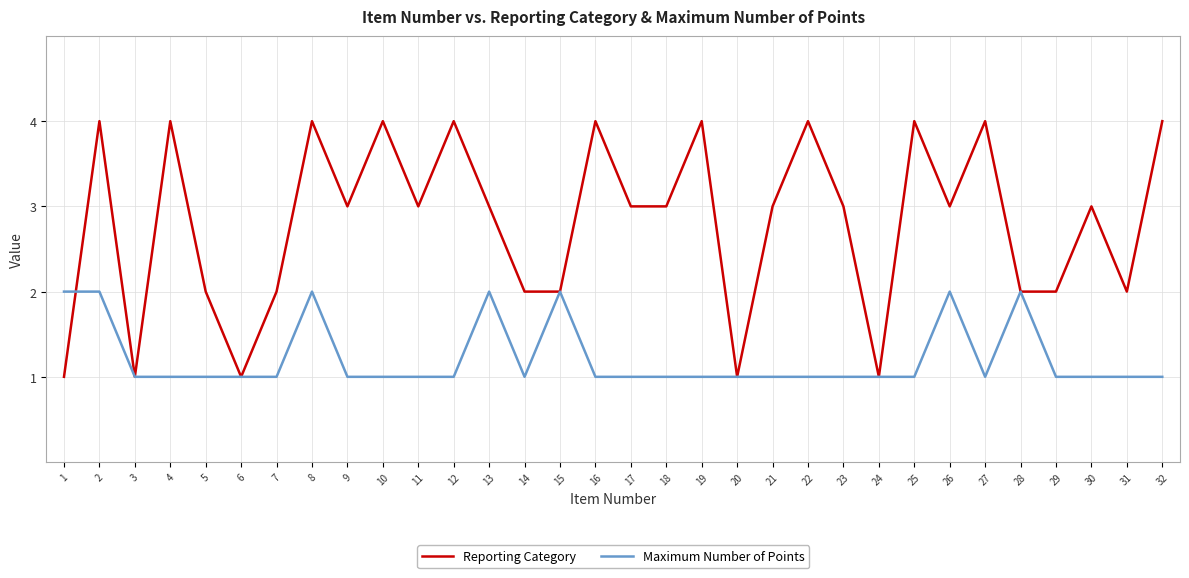

What is the maximum value shown in the chart?

4